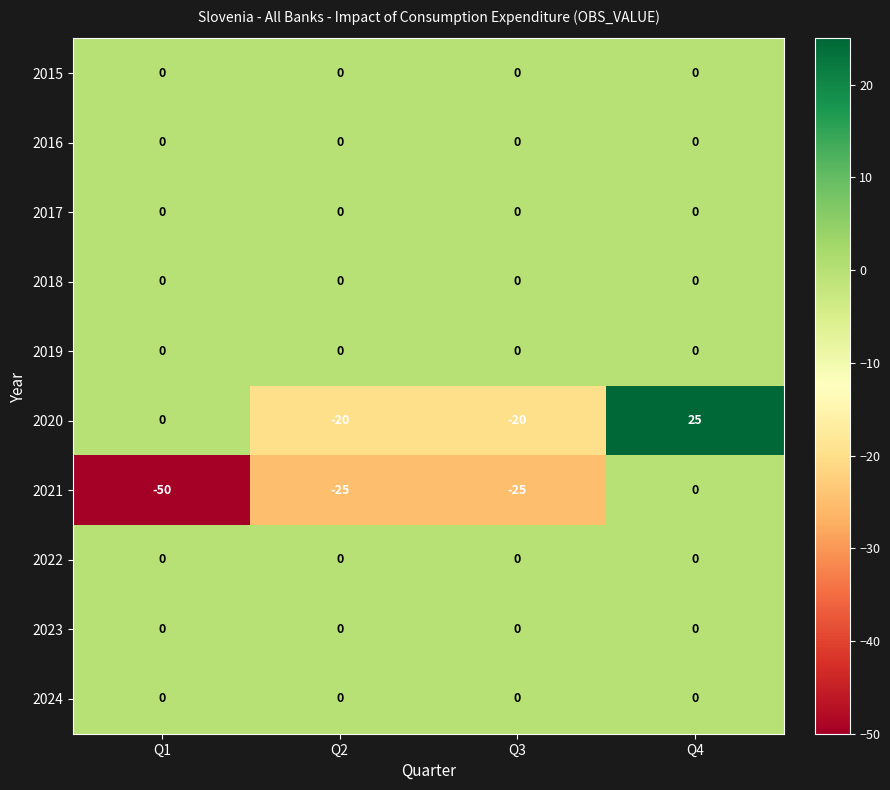

Count the number of data series in this chart.

10